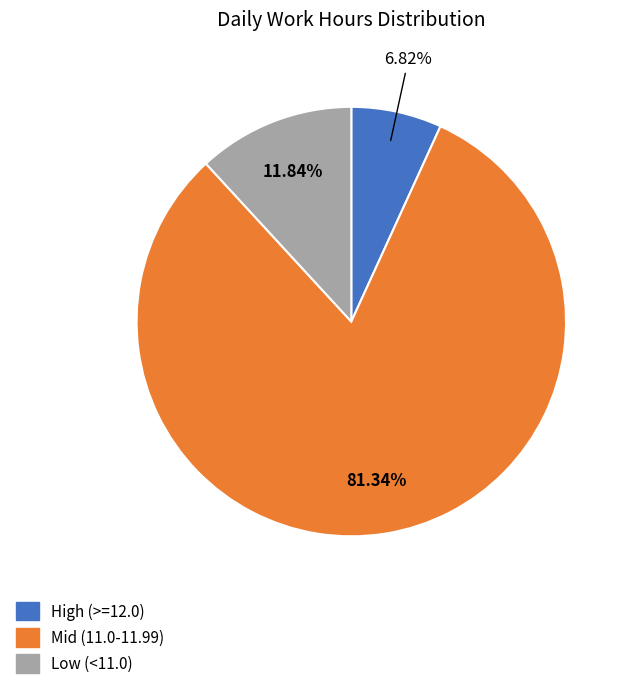

Does any single category account for the majority?

Yes